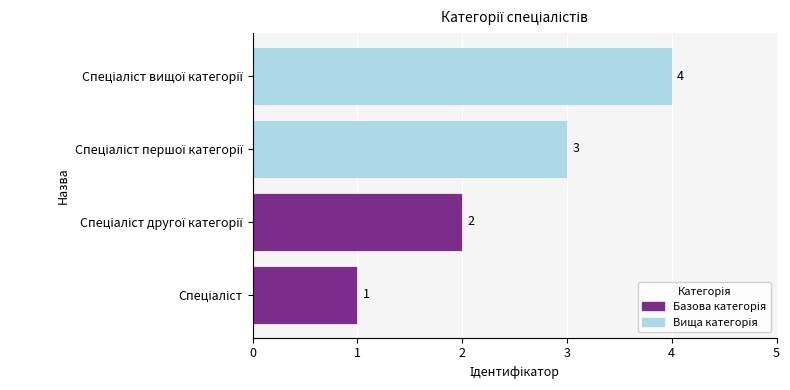

Does the chart contain any negative values?

No